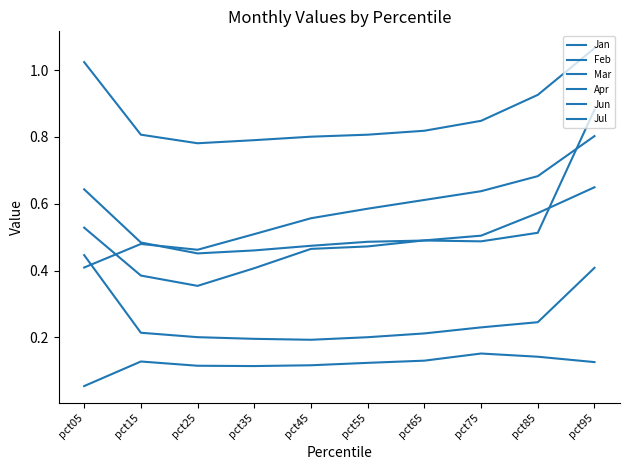

True or false: Jul and Feb cross at least once.

False